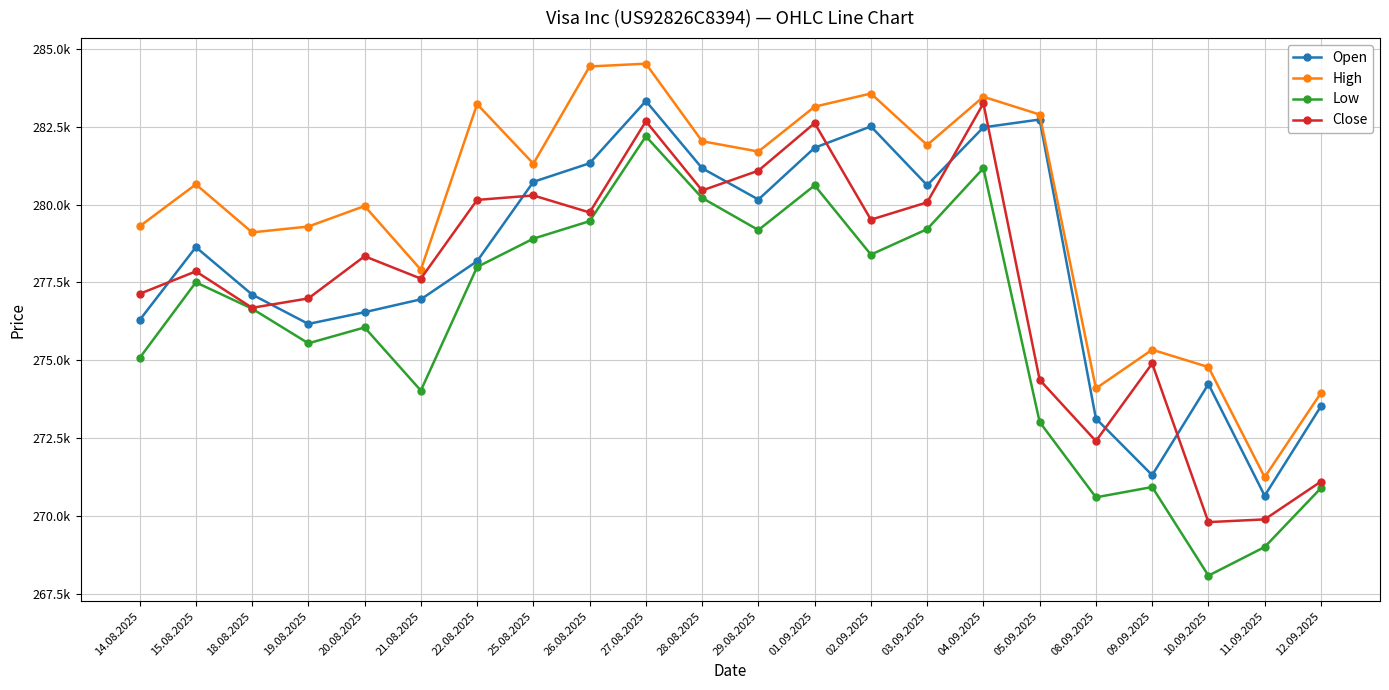

The High series shows 279301 at 14.08.2025. True or false?

True